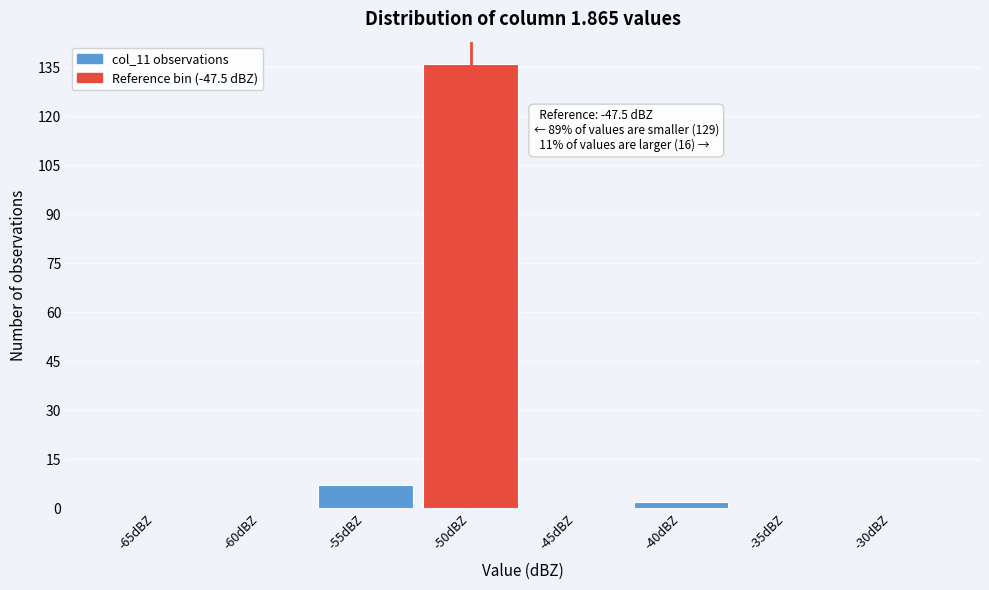

Reading right to left, list all the values displayed in this chart.

-30dBZ=0	-35dBZ=0	-40dBZ=2	-45dBZ=0	-50dBZ=136	-55dBZ=7	-60dBZ=0	-65dBZ=0